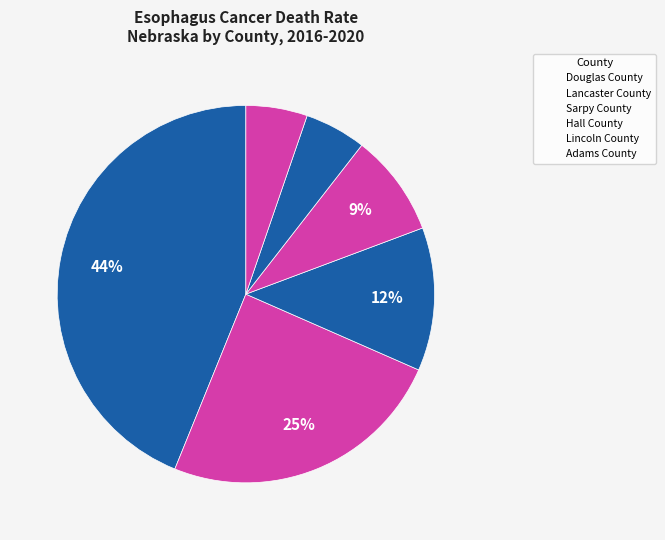

What percentage do Sarpy County and Adams County together represent?

17.5%